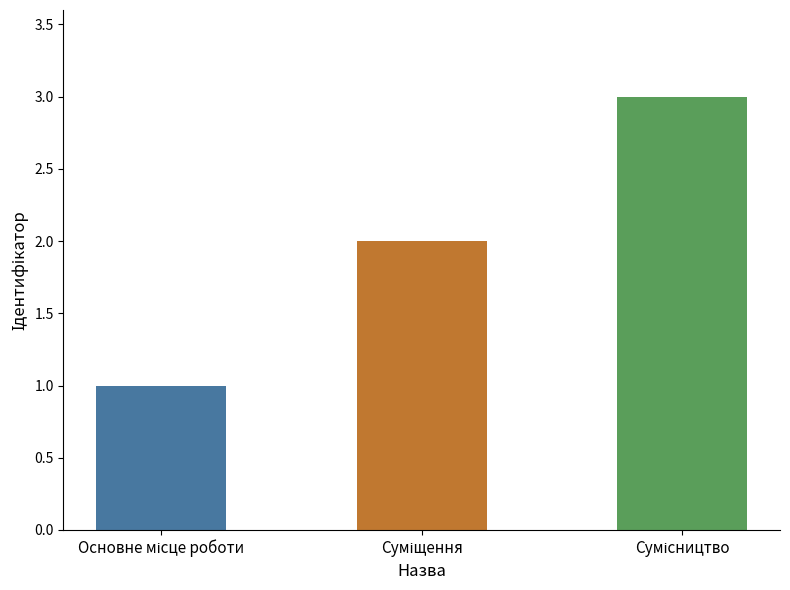

How many data points does each series have?

3